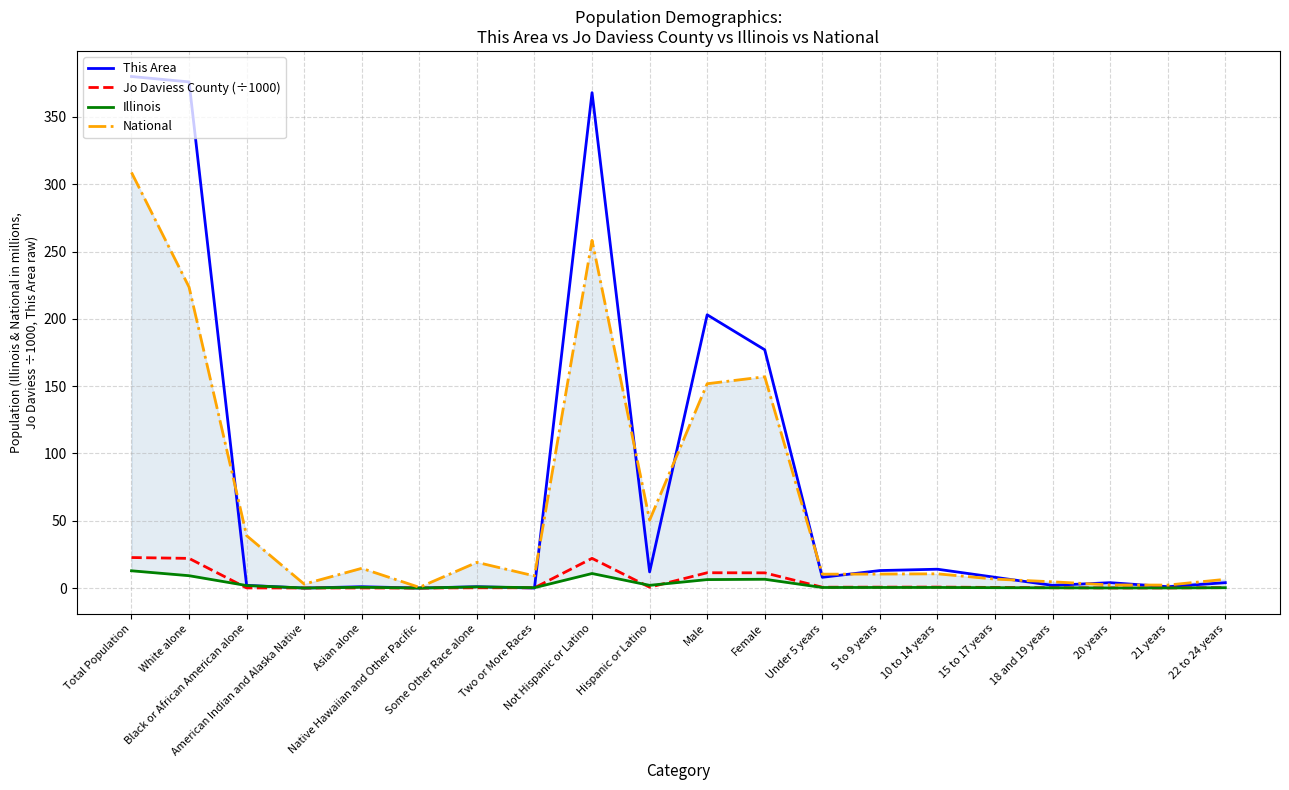

What is the average value of the This Area series?

78.7